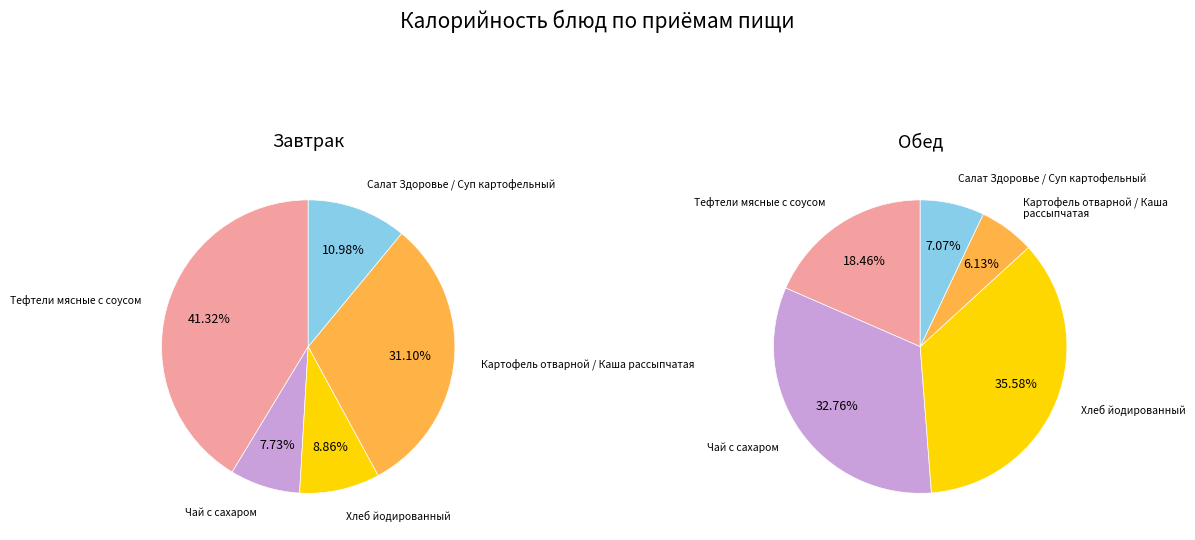

True or false: Чай с сахаром accounts for 33% of the total.

True